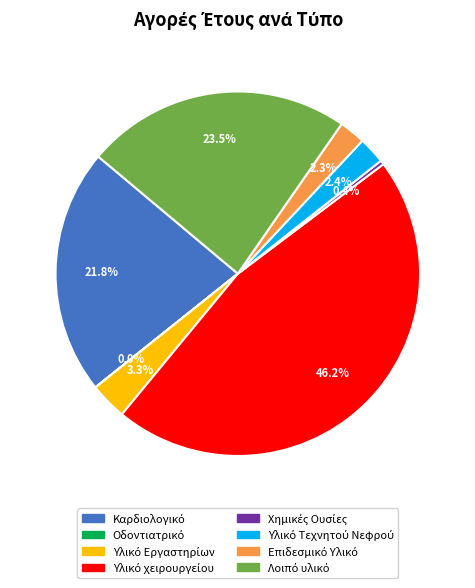

Is there any slice that represents more than half of the pie?

No